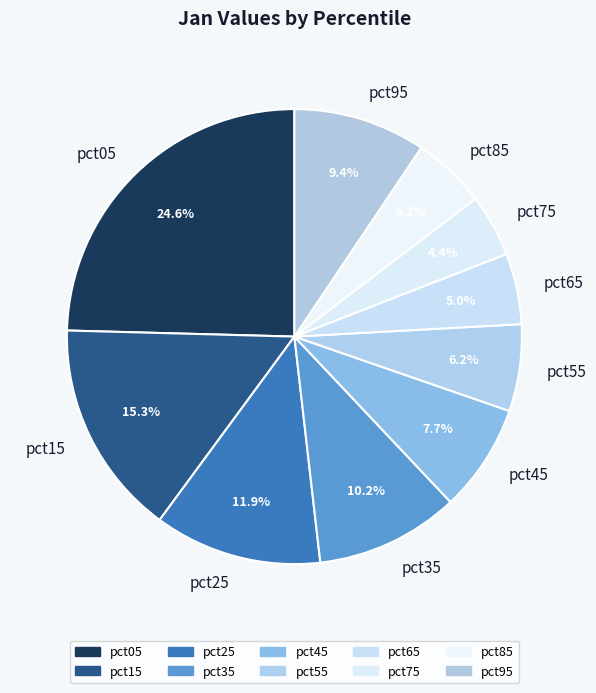

Count the number of slices in the pie.

10